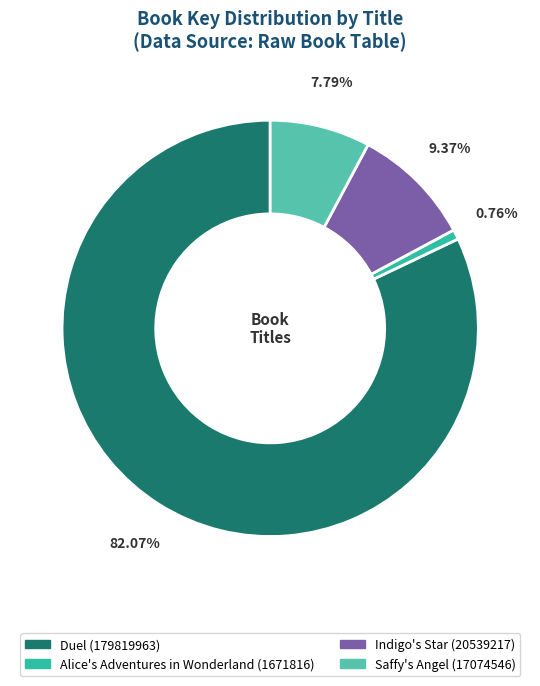

Rank the categories by value from highest to lowest.

Duel, Indigo's Star, Saffy's Angel, Alice's Adventures in Wonderland